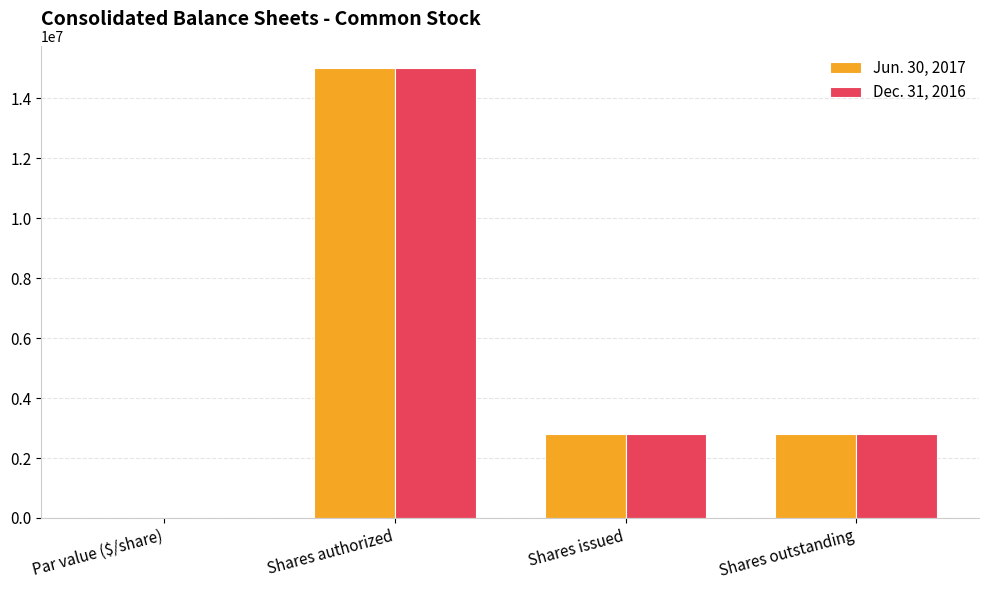

Where does the Jun. 30, 2017 series first go above 2793748?

Shares authorized